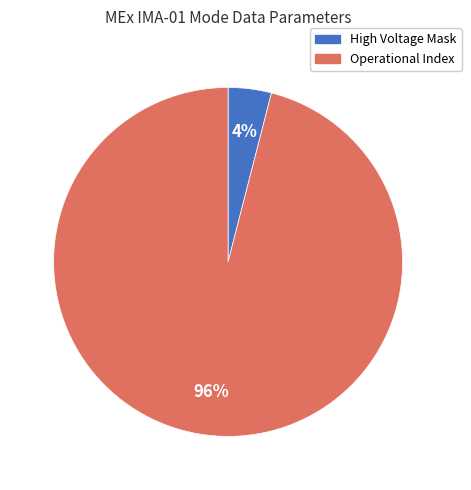

How many slices are in this pie chart?

2